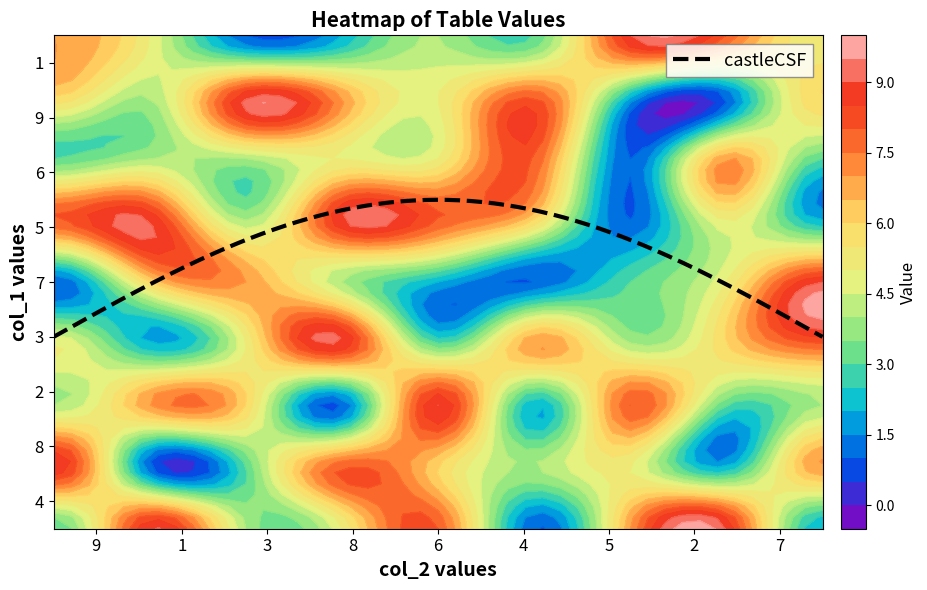

What is the difference between the 3 values at 2 and 5?

4